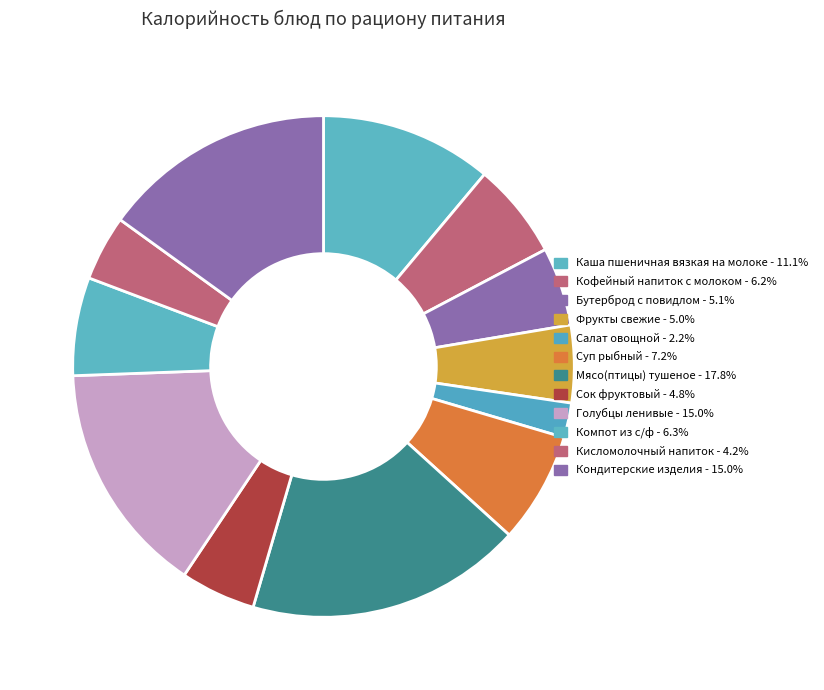

Is Кофейный напиток с молоком the majority of the pie?

No